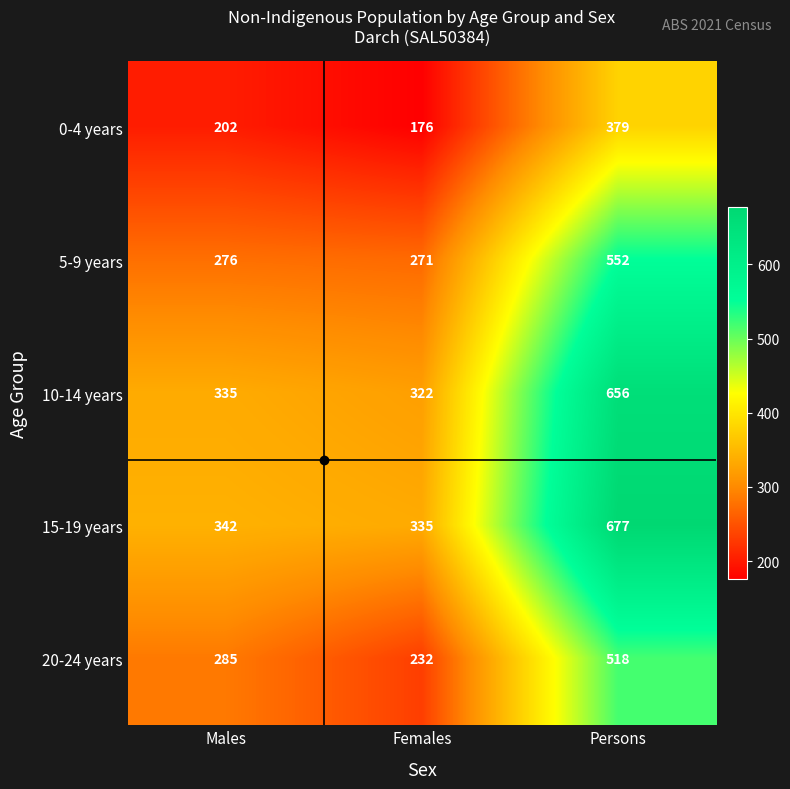

Which series changed the most between Males and Females?

20-24 years